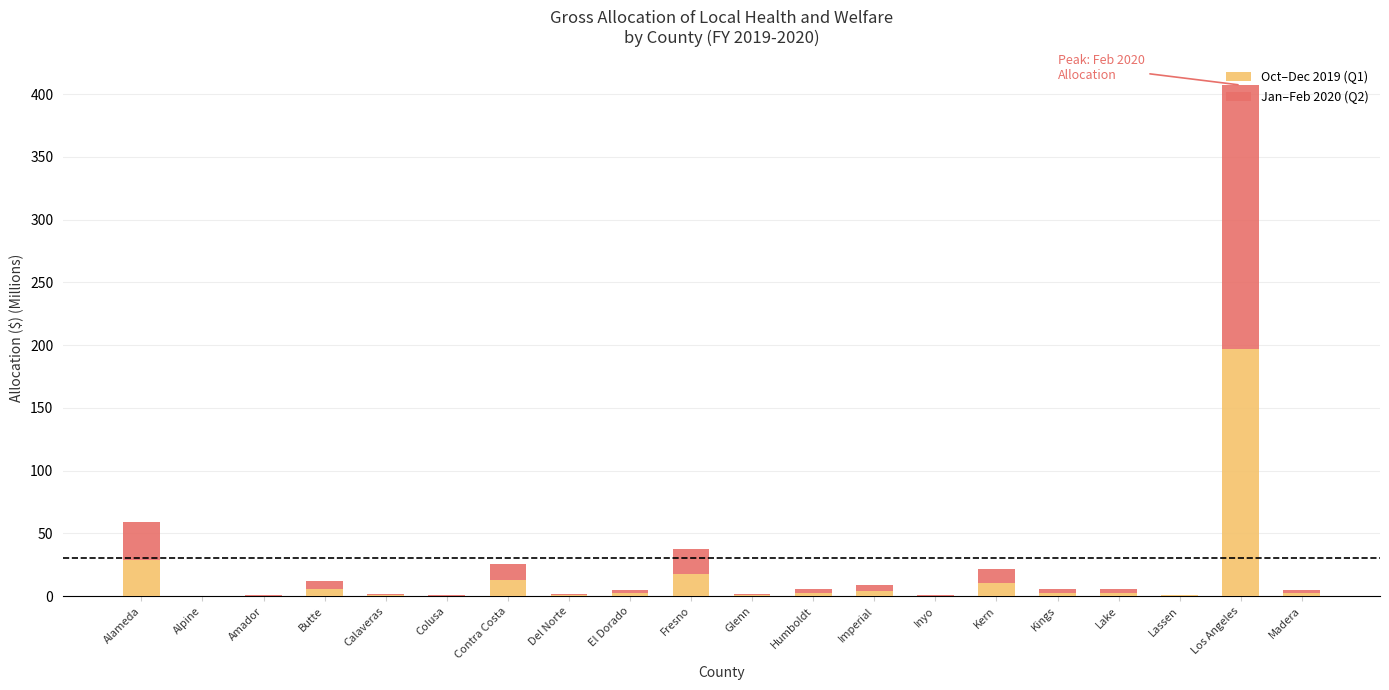

Read the Oct–Dec 2019 (Q1) value at Lassen.

0.6